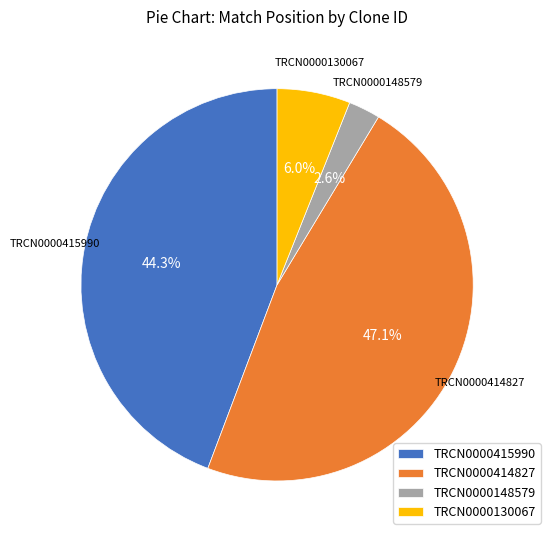

How many segments does this pie chart have?

4